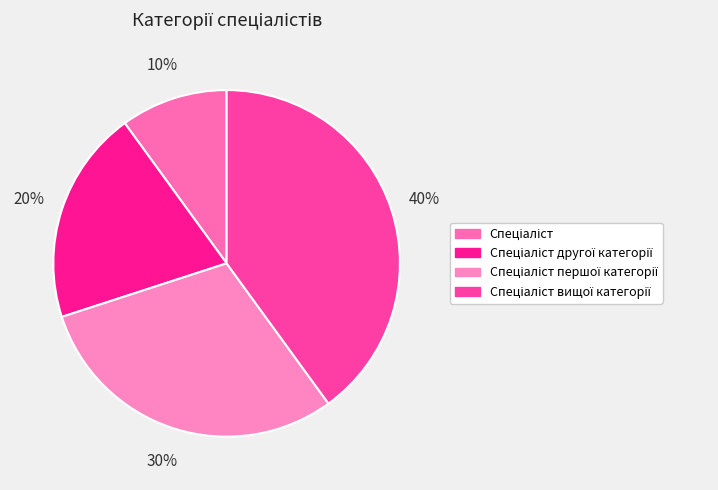

How many slices are in this pie chart?

4